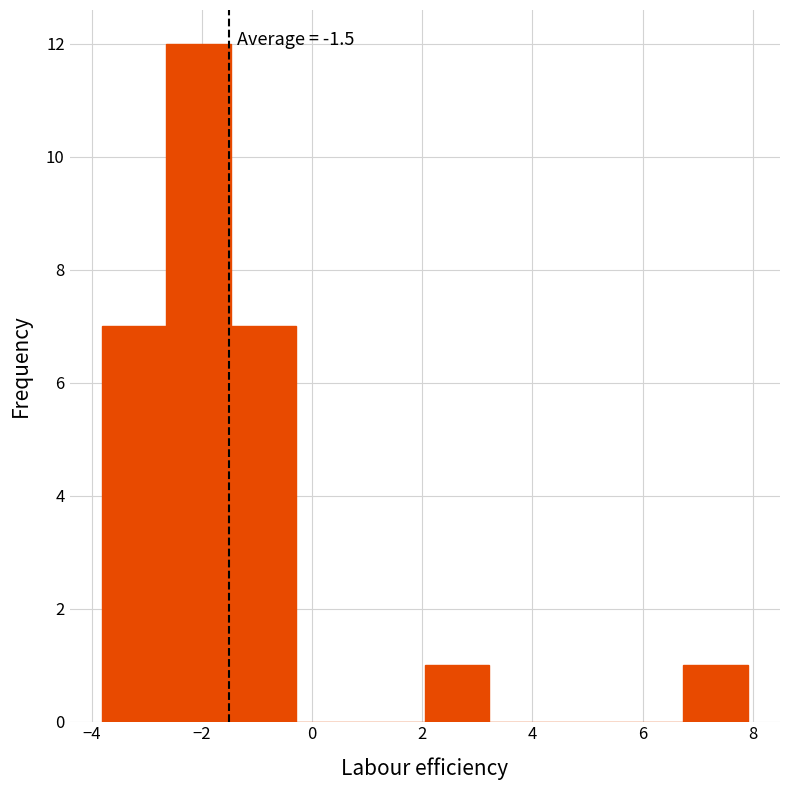

Over which range of the x-axis is the bar tallest?

-2.6 to -1.4